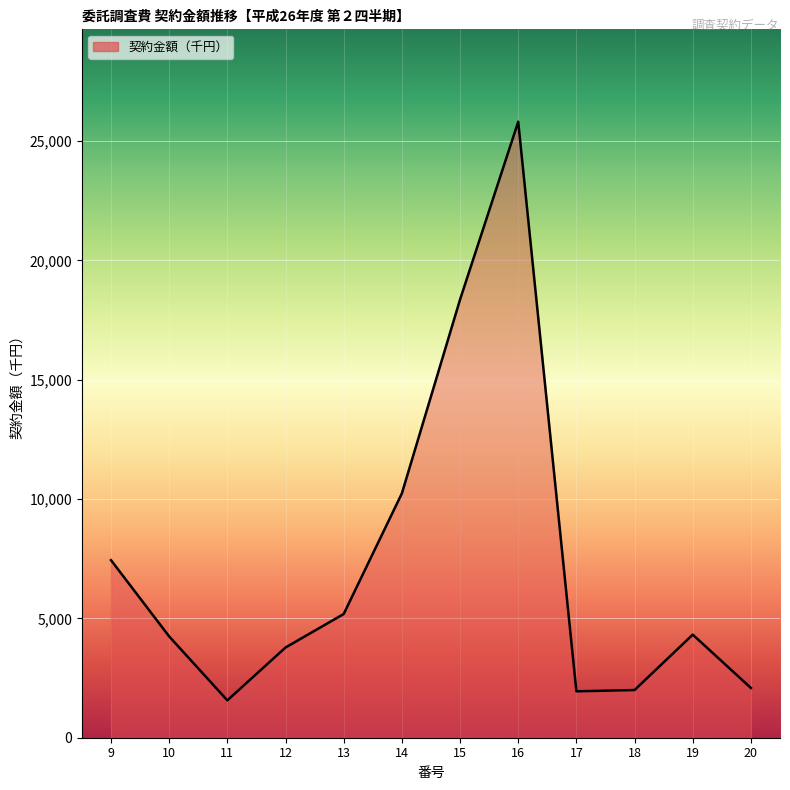

What is the maximum value shown in the chart?

25812